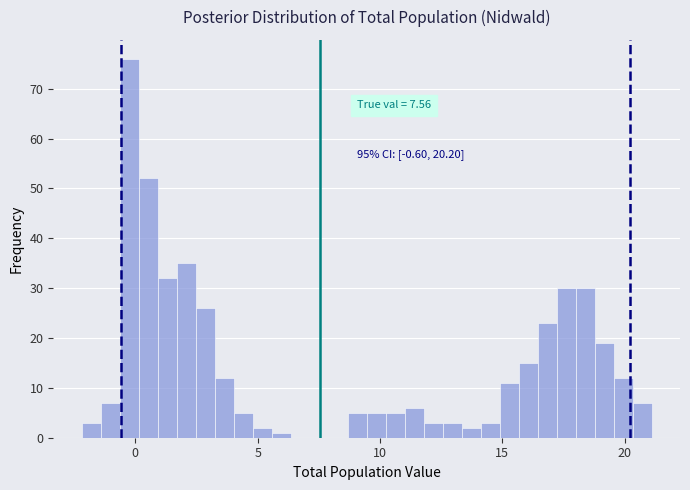

Around what value on the x-axis is the tallest bar? Give the approximate position of its centre, as read against the axis.

0.0